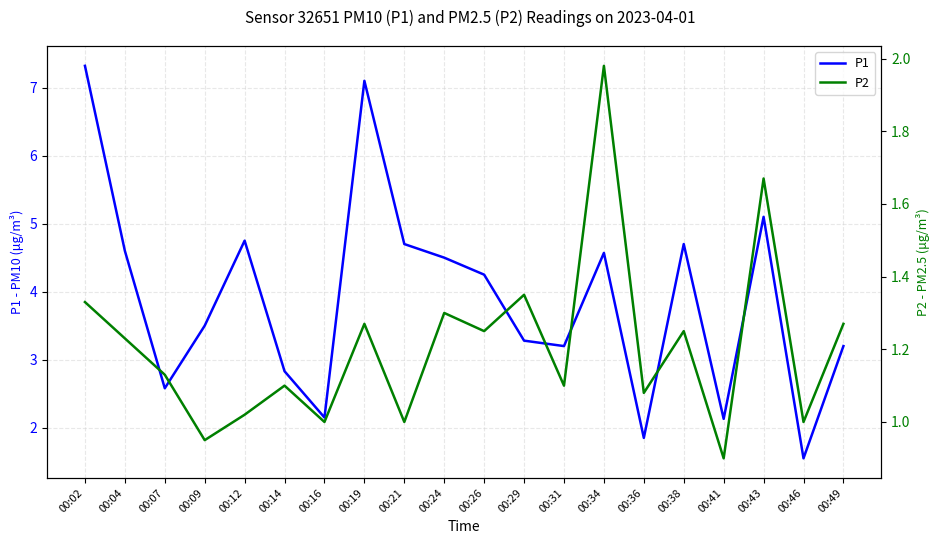

Is the value of P2 at 00:09 greater than the value of P1 at 00:07?

No